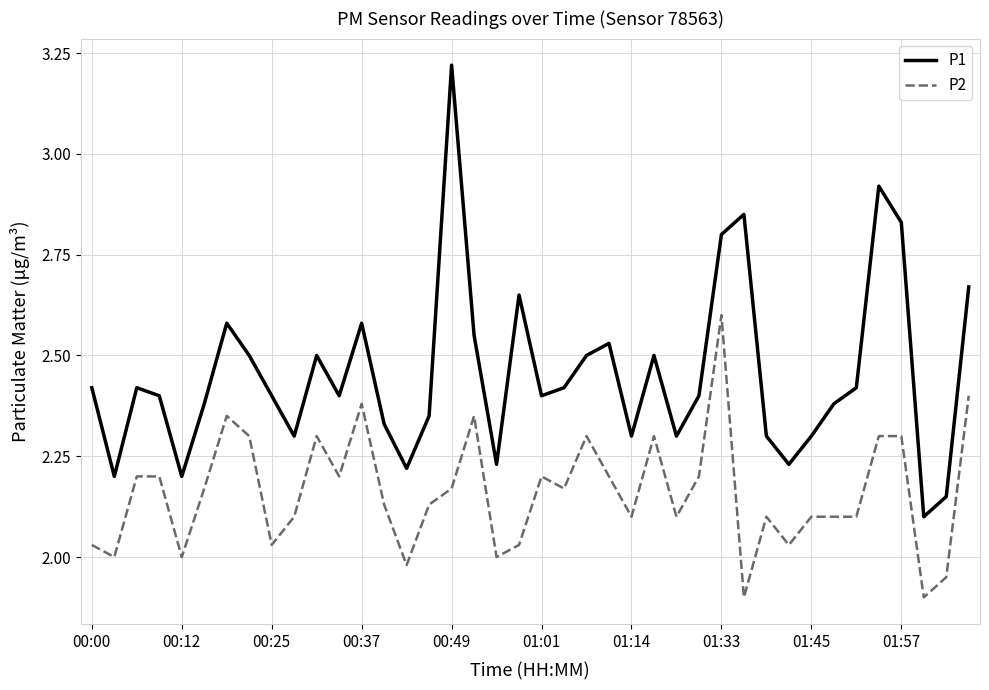

How many interior local valleys does the P1 series have?

11